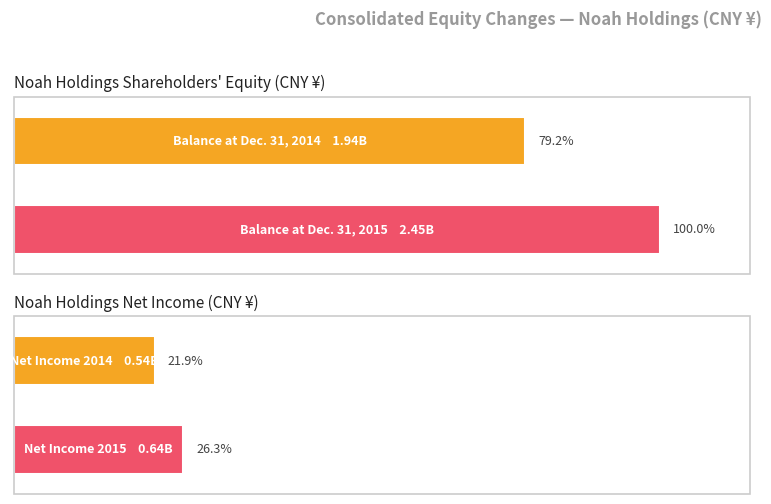

The value of Net Income at Dec. 31, 2014 is 535824084. True or false?

True